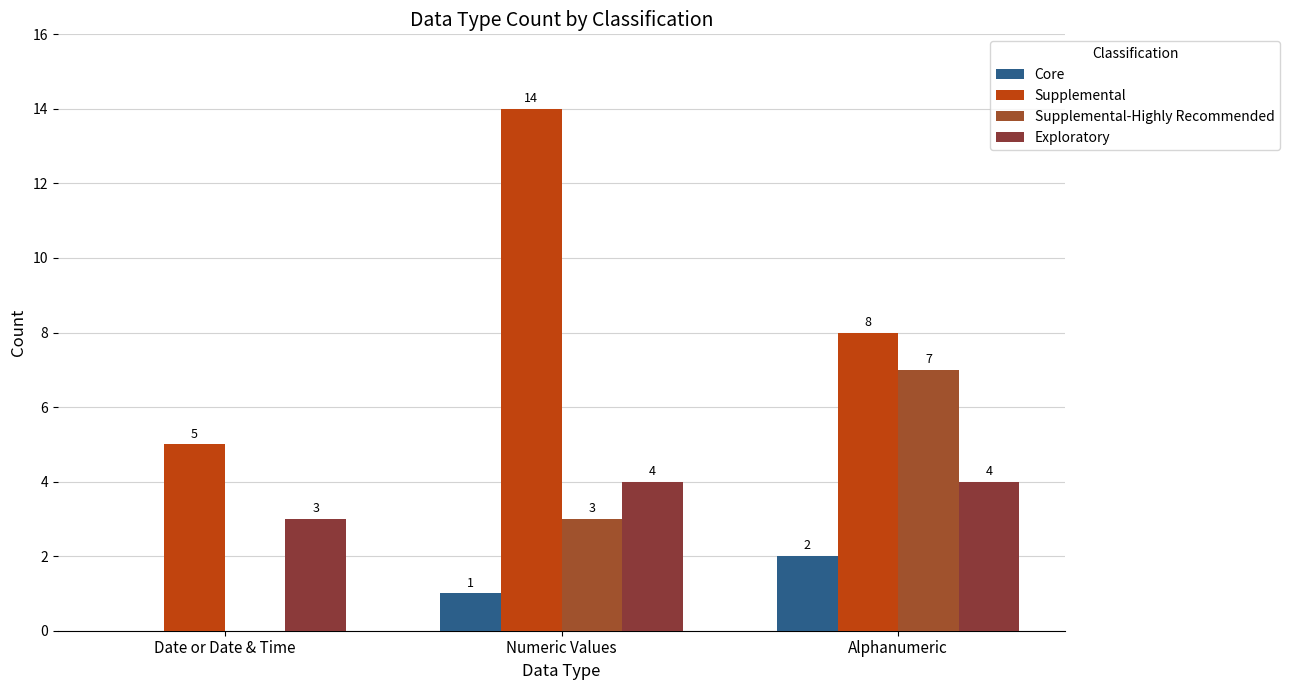

True or false: Supplemental has a value of 5 at Alphanumeric.

False